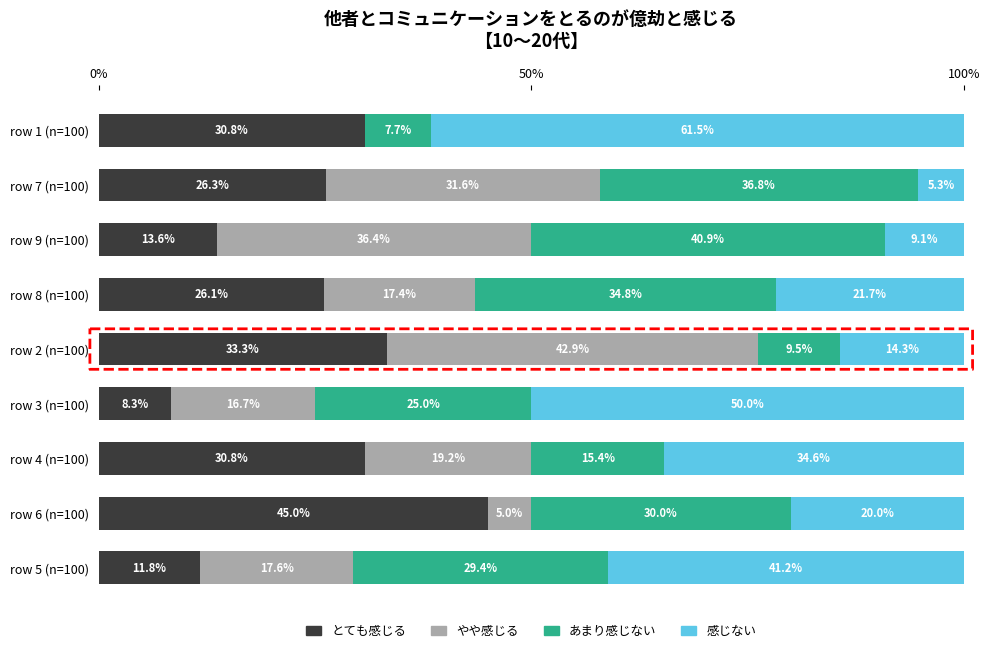

The value of とても感じる at row 3 (n=100) is 8.3. True or false?

True